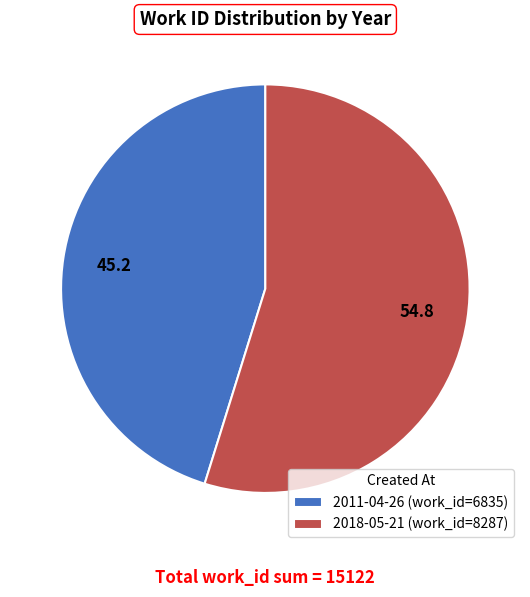

What is the ratio of the value at 2011-04-26 to the value at 2018-05-21?

0.8